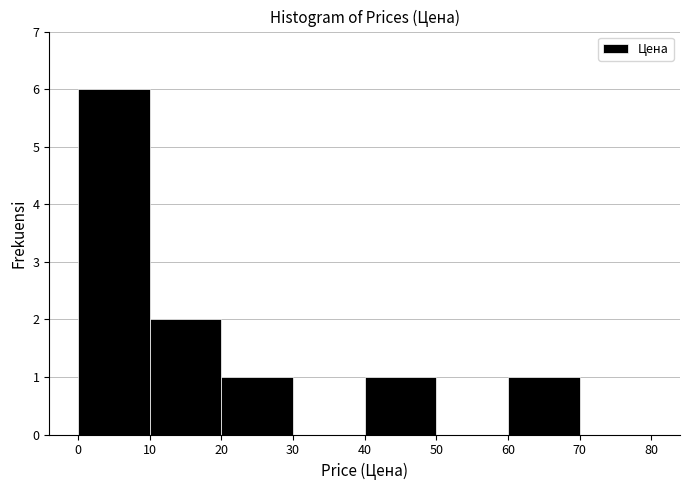

How tall is the bar that spans 60 to 70 on the x-axis? The values are not printed on the chart, so give them approximately, as read against the axis.

1